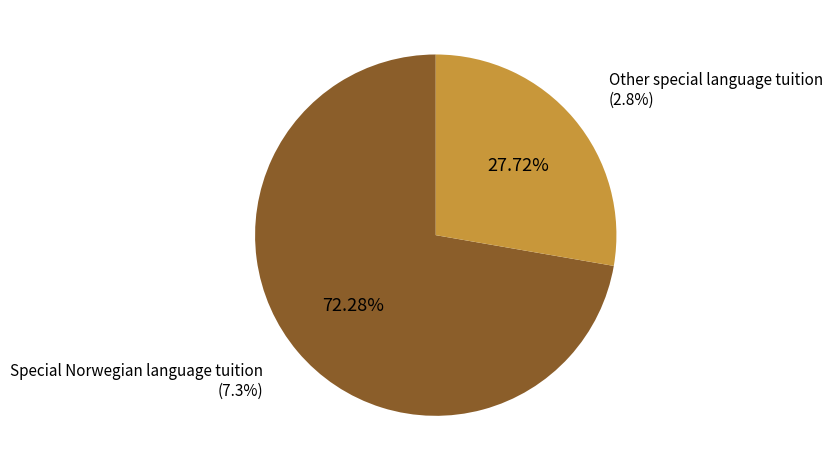

Is the sum of Other special language tuition and Special Norwegian language tuition greater than half?

Yes